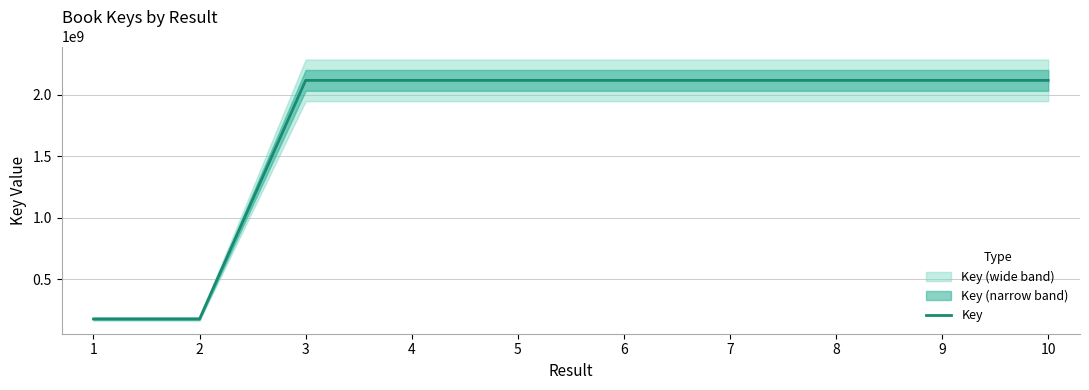

Is it true that the value at 9 is 2117865683?

True